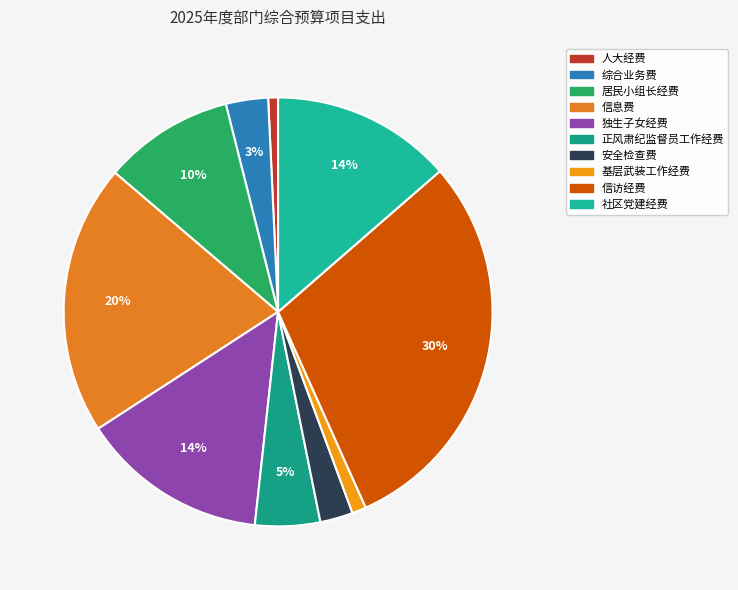

What percentage is the 综合业务费 slice, to the nearest percent?

3%